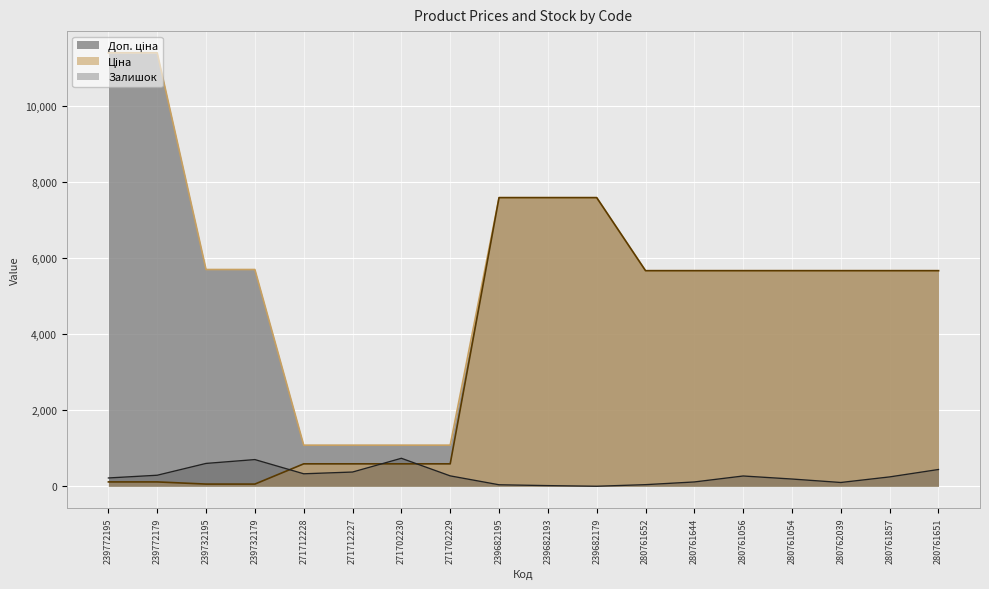

At how many categories does at least one series exceed 10596?

2